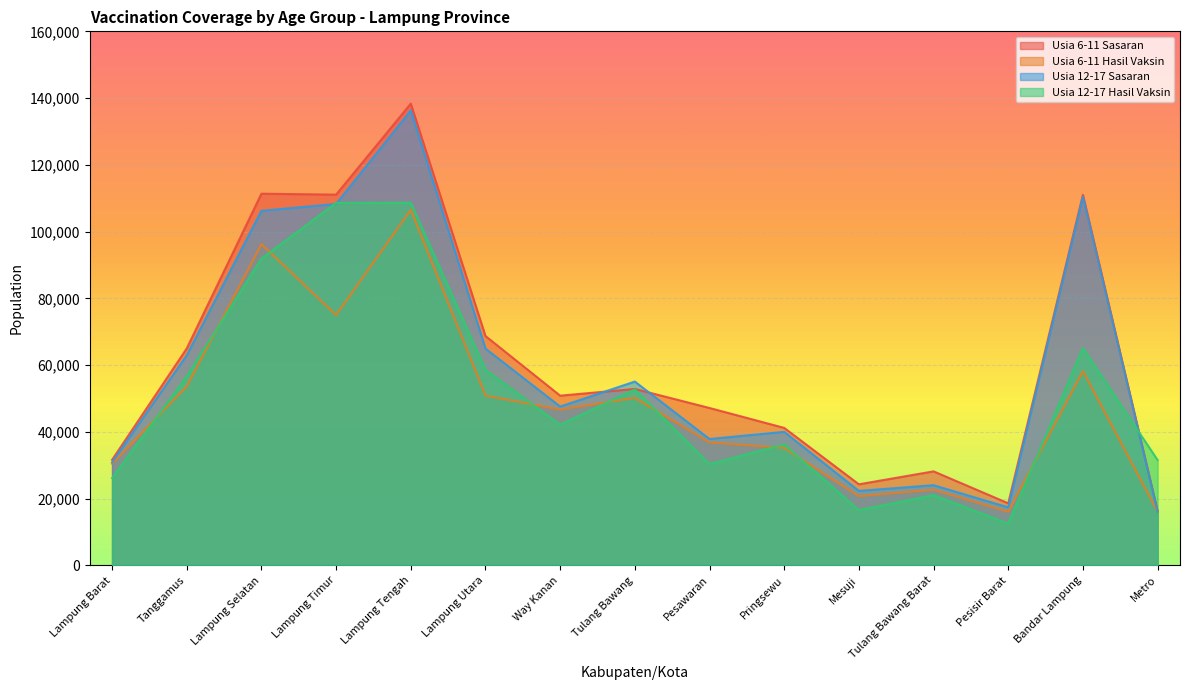

What position from the right is Tulang Bawang?

8